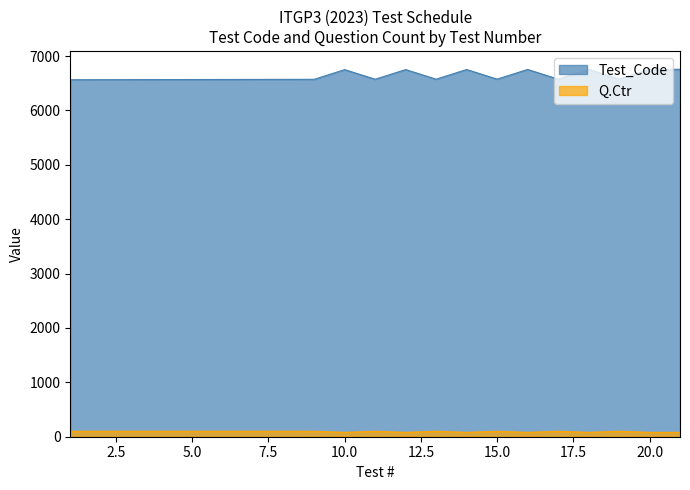

True or false: Q.Ctr and Test_Code cross at least once.

False